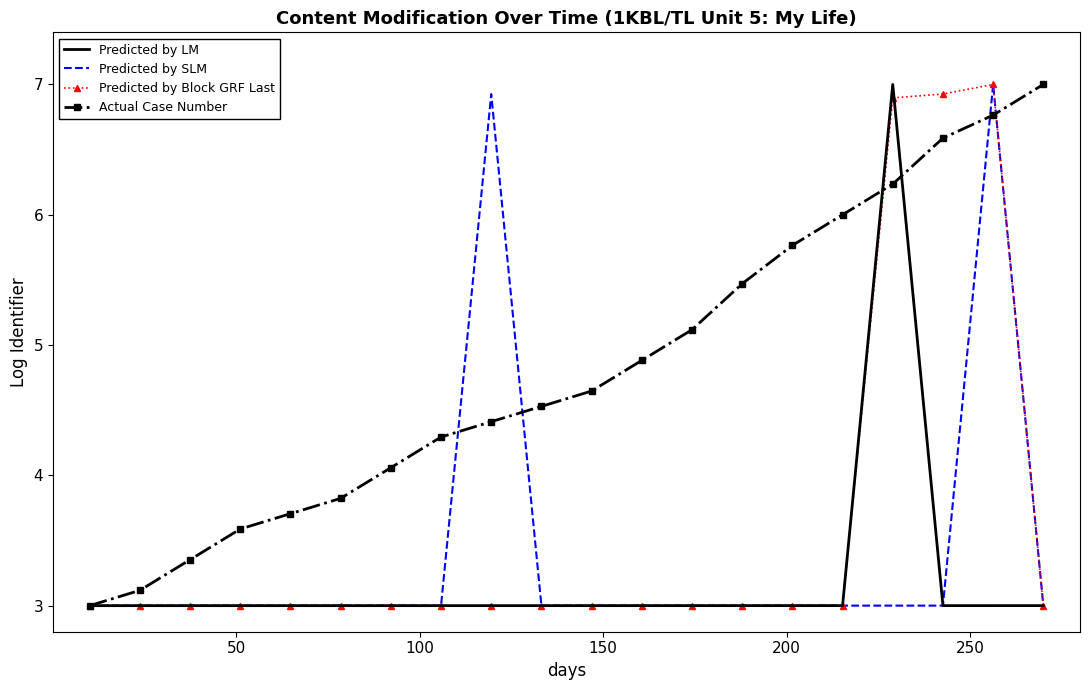

At how many categories does at least one series exceed 5?

9